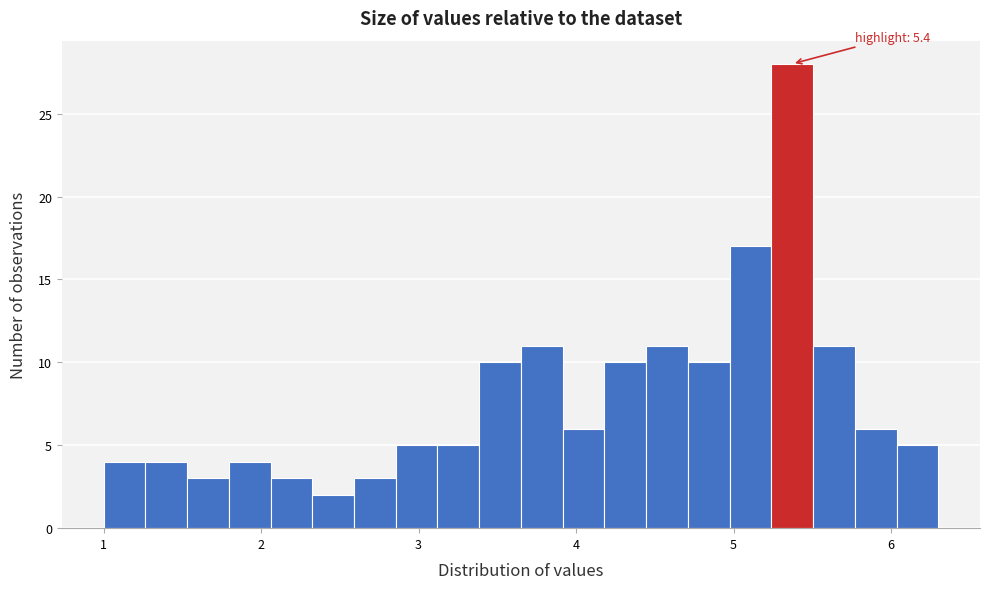

Around what value on the x-axis is the tallest bar? Give the approximate position of its centre, as read against the axis.

5.4